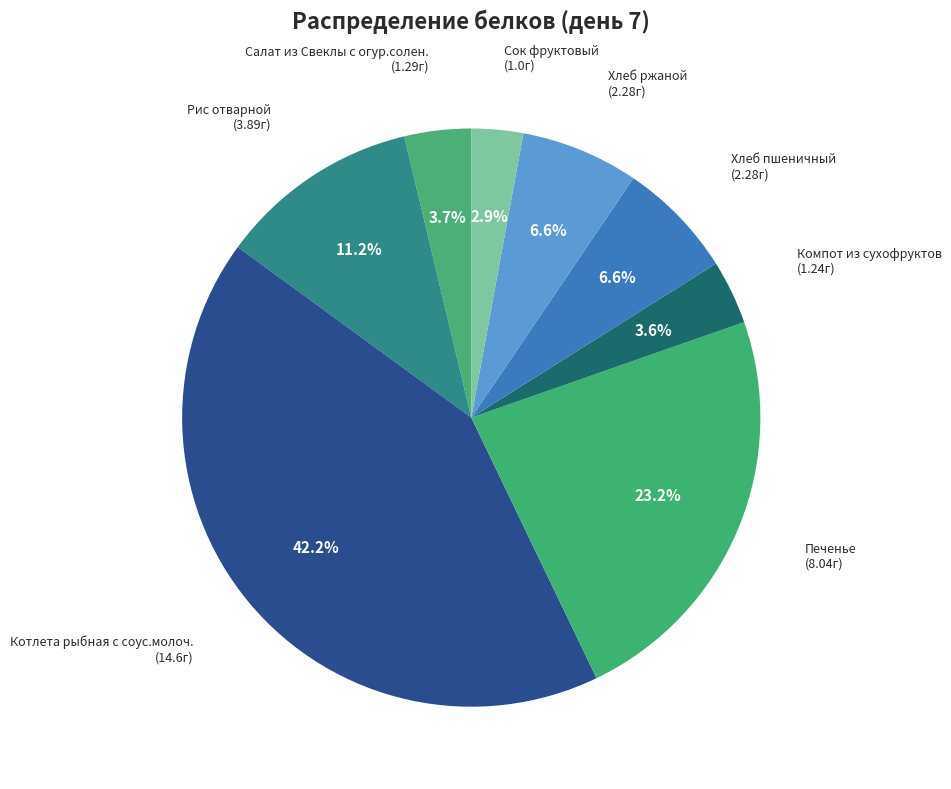

Is the sum of Сок фруктовый and Хлеб пшеничный greater than half?

No